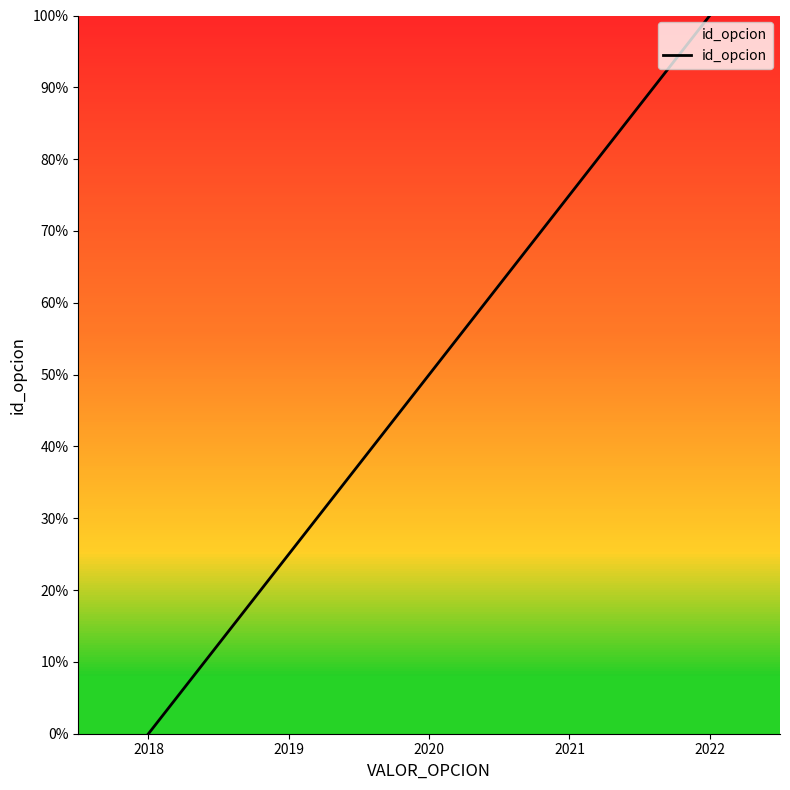

The value at 2022 is 36. True or false?

False